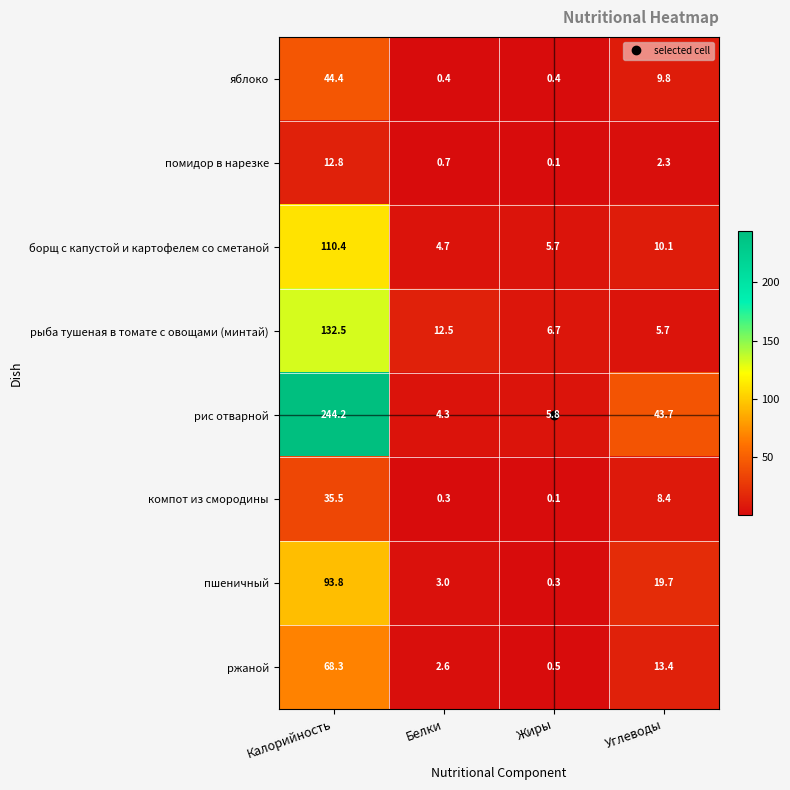

What is the smallest value displayed?

0.1